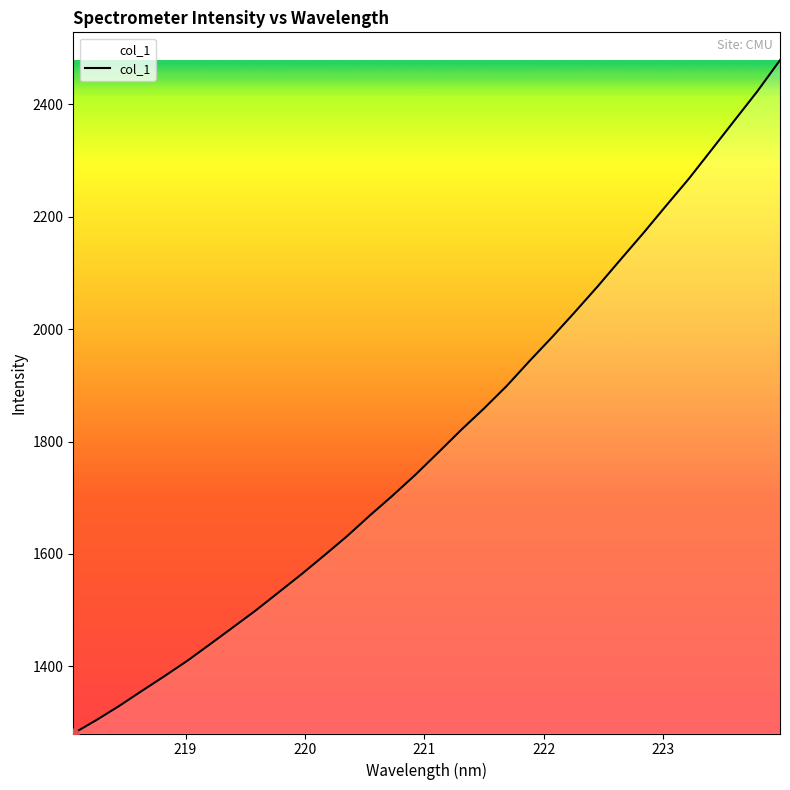

What is the minimum value shown in the chart?

1280.5